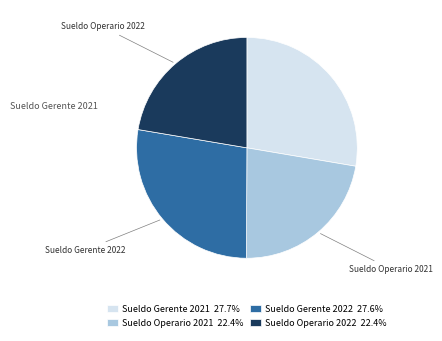

What is the smallest slice in the pie chart?

Sueldo Operario 2022